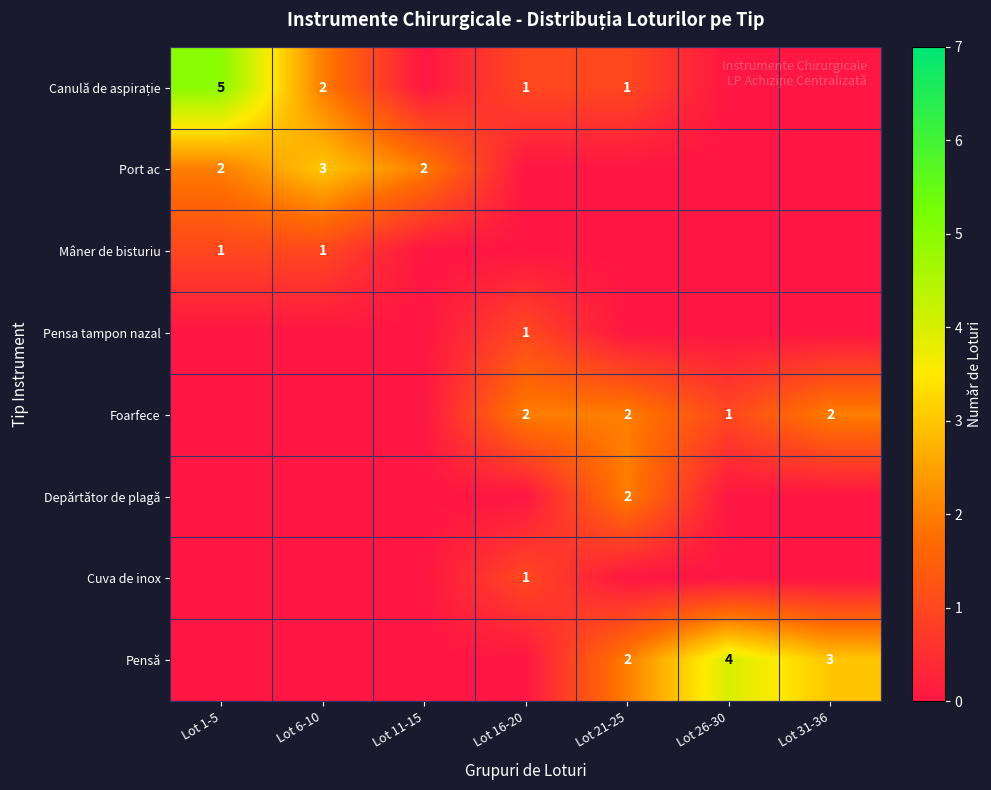

The Mâner de bisturiu series shows 0 at Lot 1-5. True or false?

False